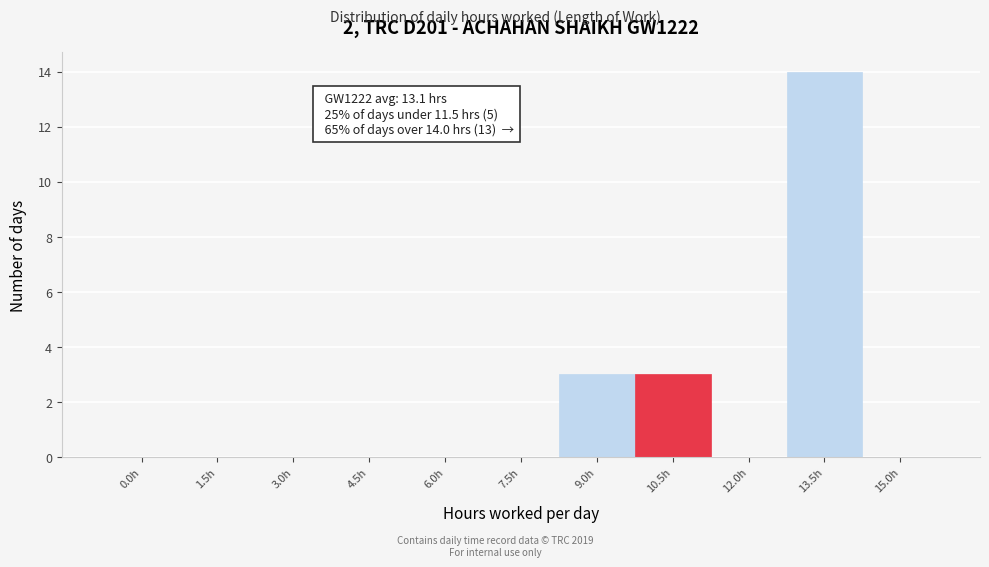

Reading left to right, what are all the values shown in this chart?

0.0h=0	1.5h=0	3.0h=0	4.5h=0	6.0h=0	7.5h=0	9.0h=3	10.5h=3	12.0h=0	13.5h=14	15.0h=0